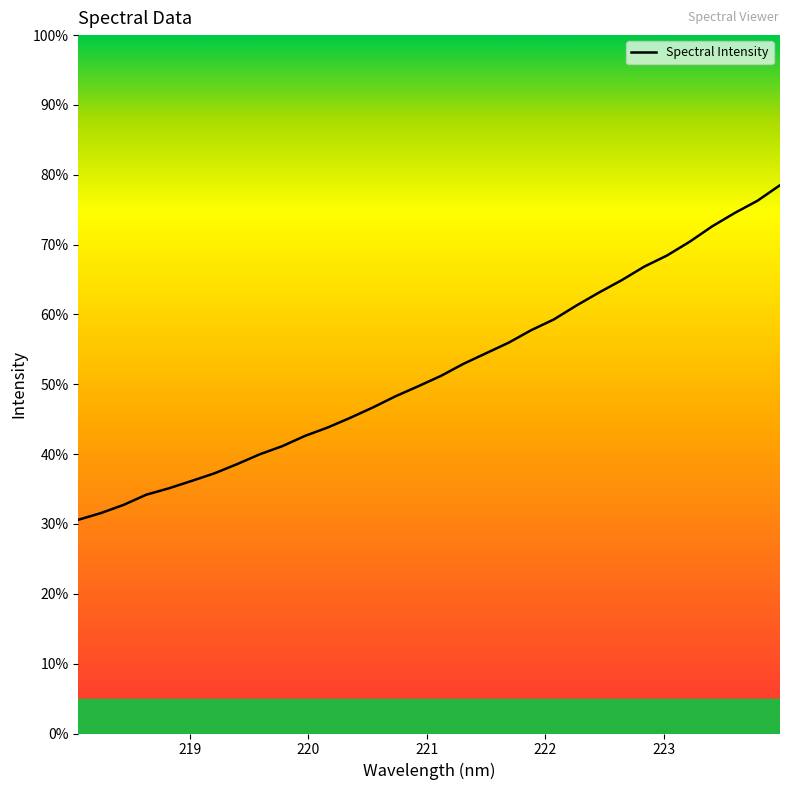

Does the chart have visible grid lines?

No